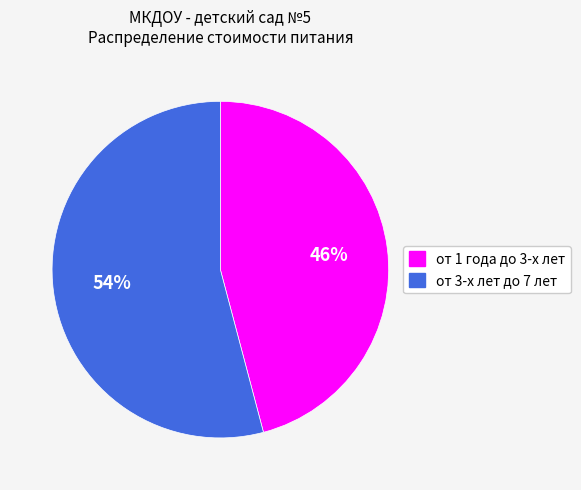

Is the sum of от 1 года до 3-х лет and от 3-х лет до 7 лет greater than half?

Yes